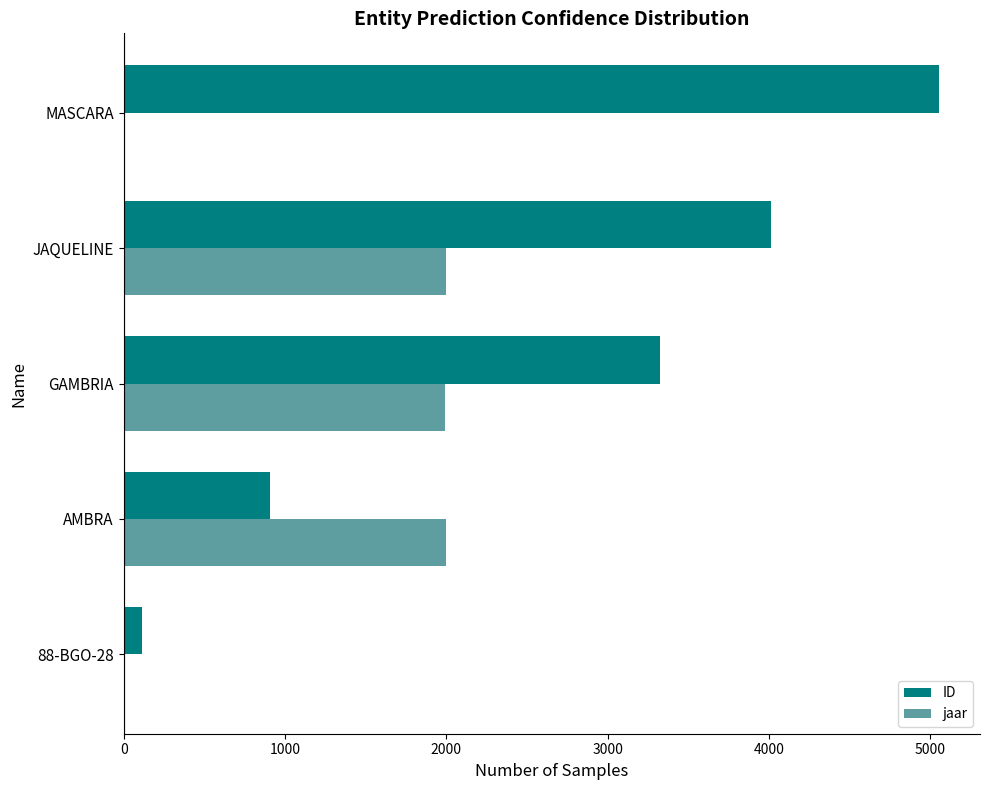

Count the ID values in the range 907 to 4014.

3